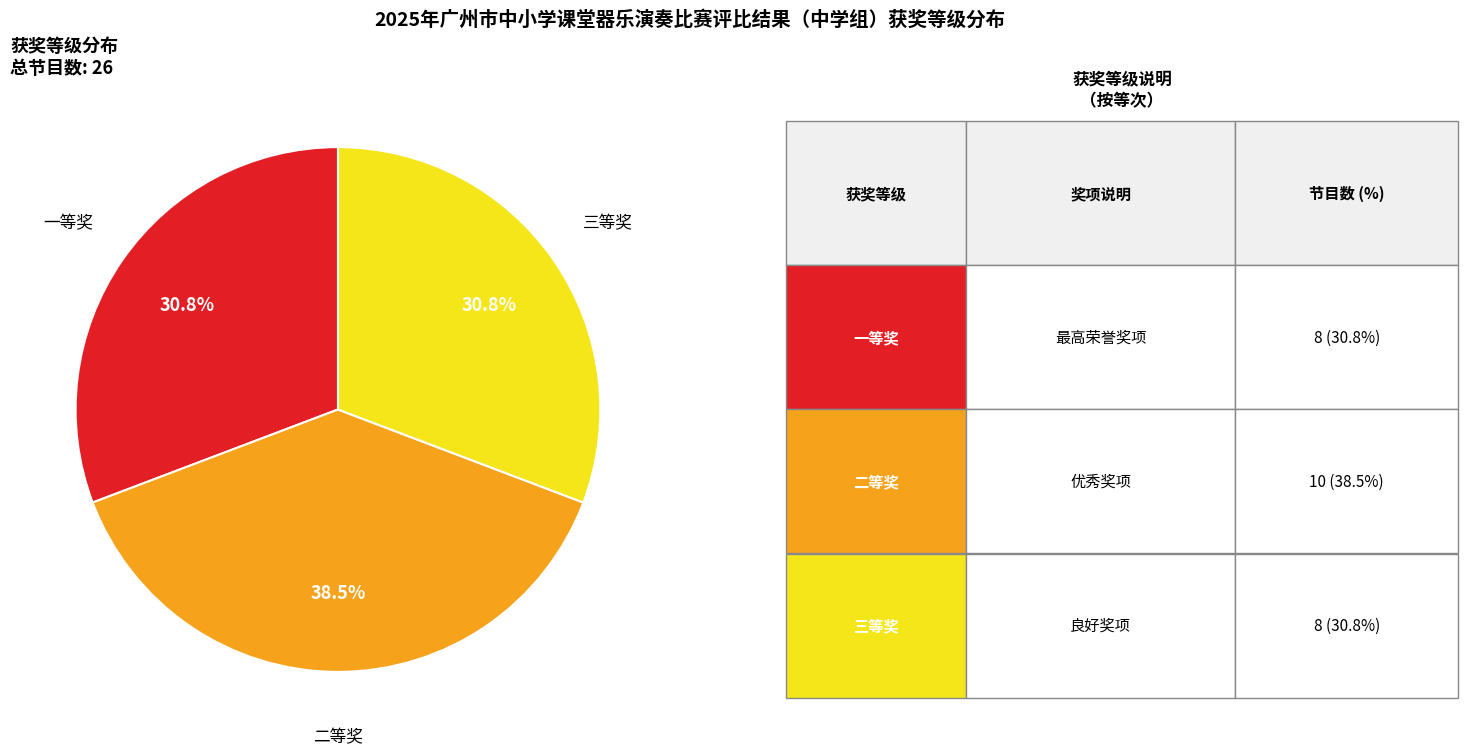

Is there a majority slice in this chart?

No